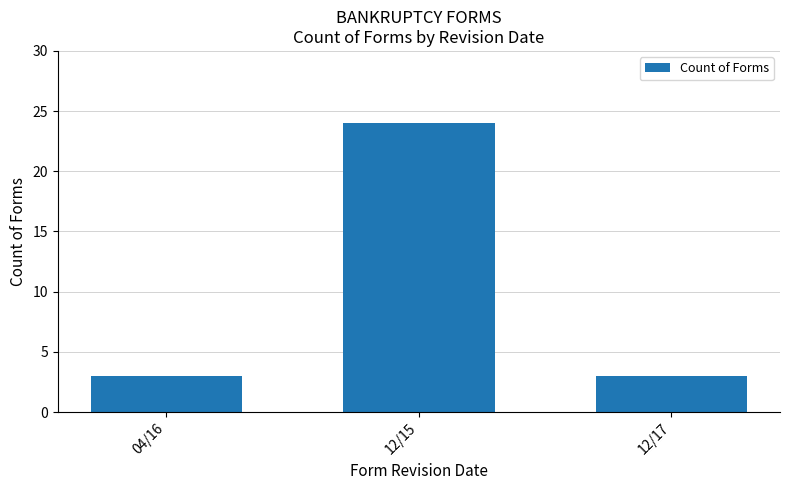

What is the change in value from 04/16 to 12/15?

+21